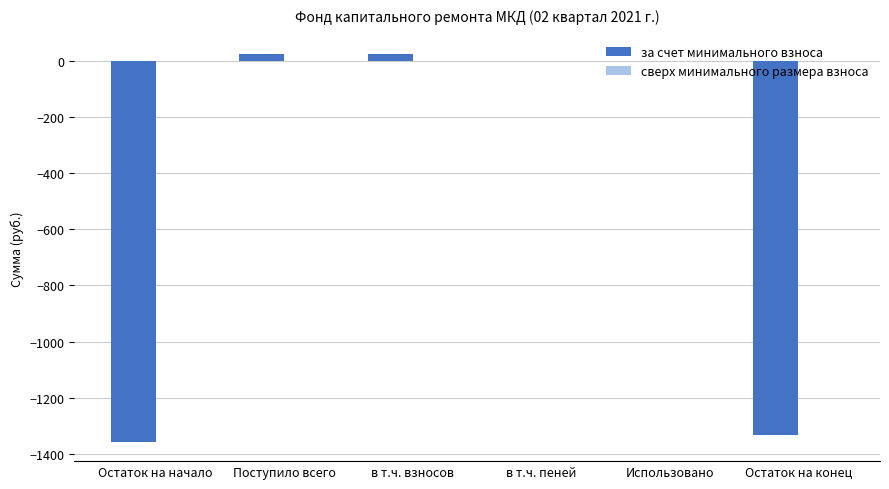

What is the sum of all values?

-2642.0